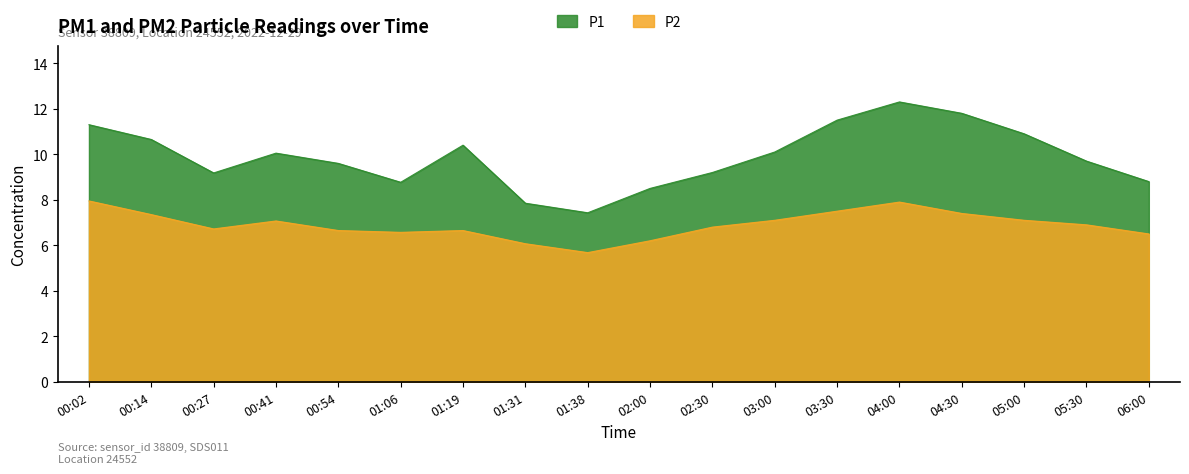

How many lines are shown in the chart?

2